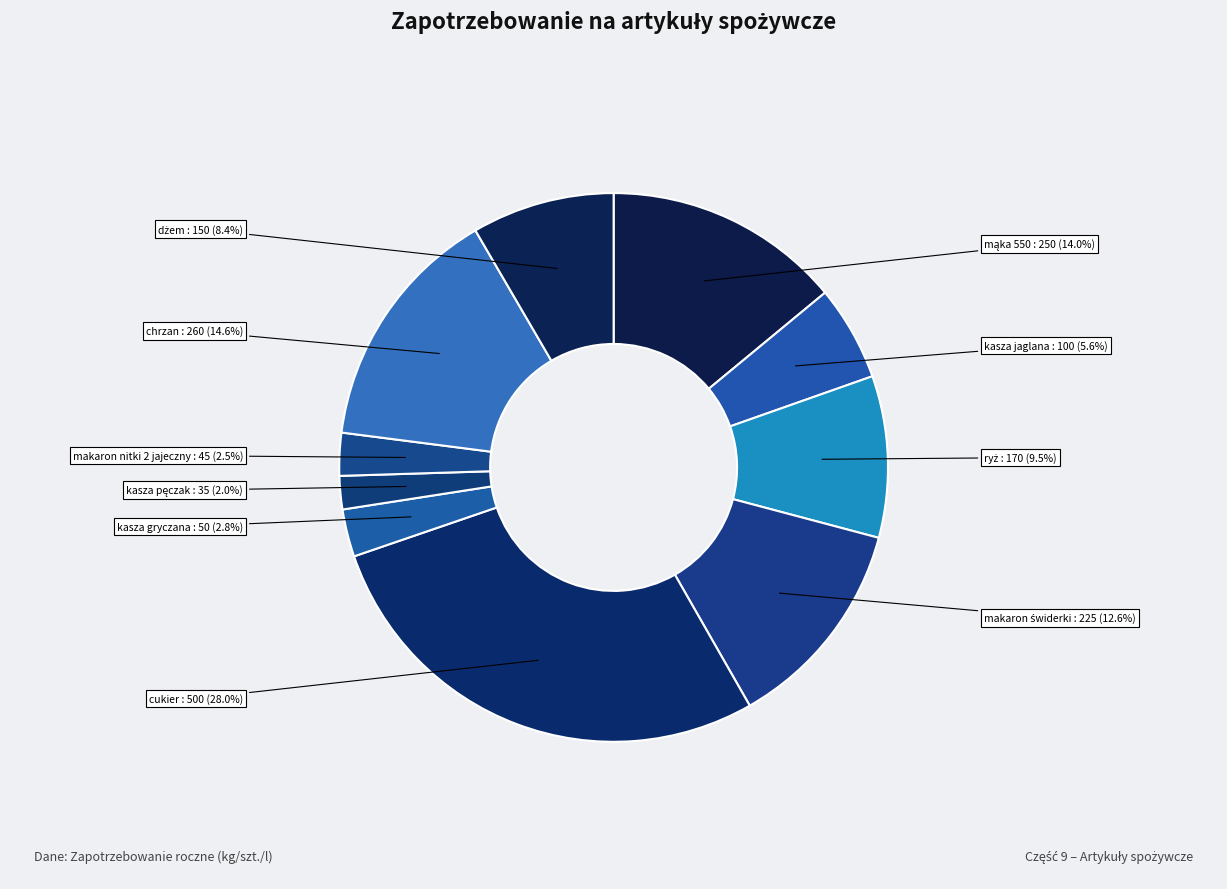

How many slices are in this pie chart?

10